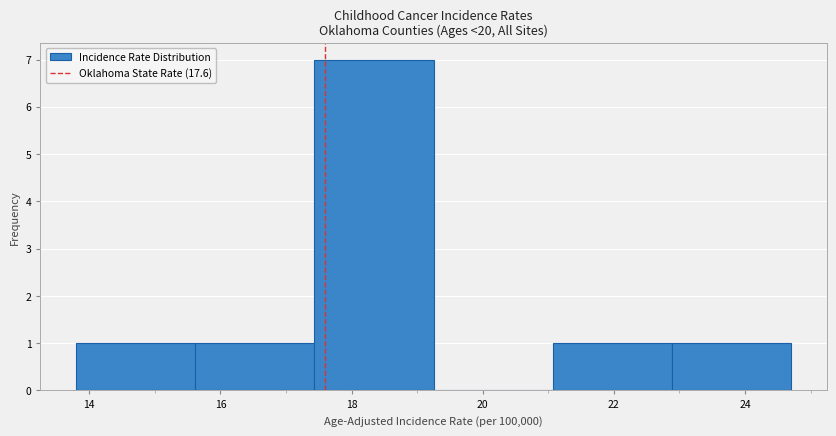

Over which range of the x-axis is the bar tallest?

17.4 to 19.2